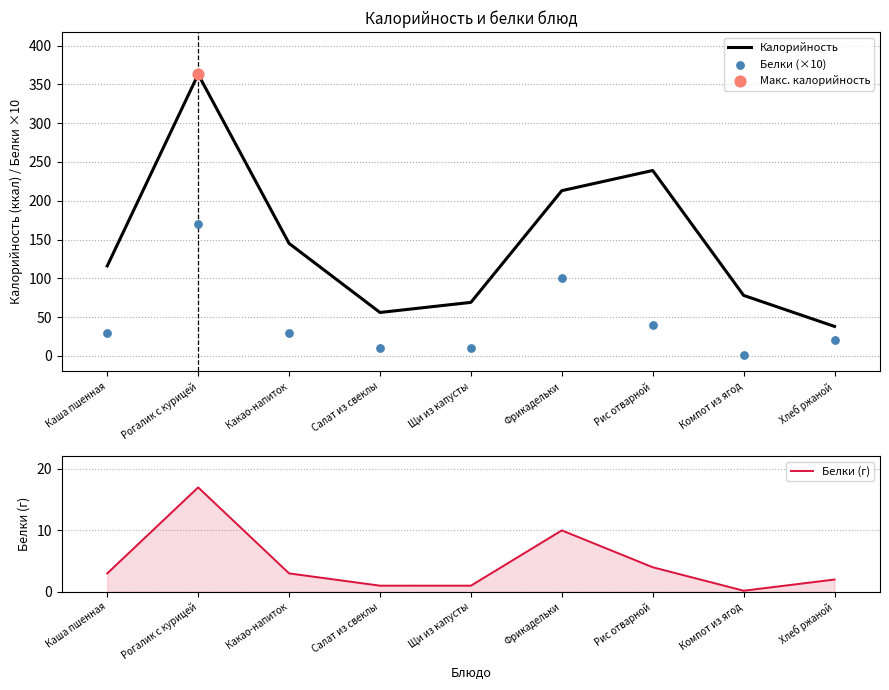

At how many categories does at least one series exceed 154?

3